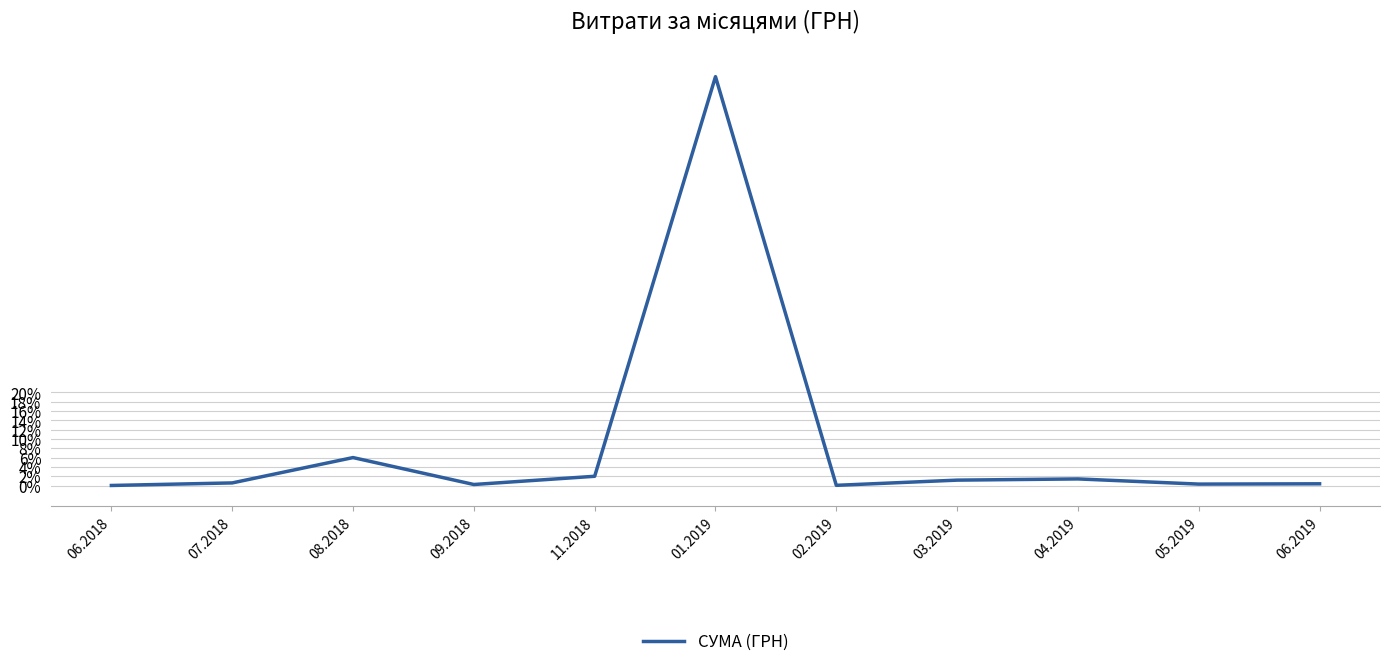

Rank the categories by value from highest to lowest.

01.2019, 08.2018, 11.2018, 04.2019, 03.2019, 07.2018, 06.2019, 05.2019, 09.2018, 02.2019, 06.2018